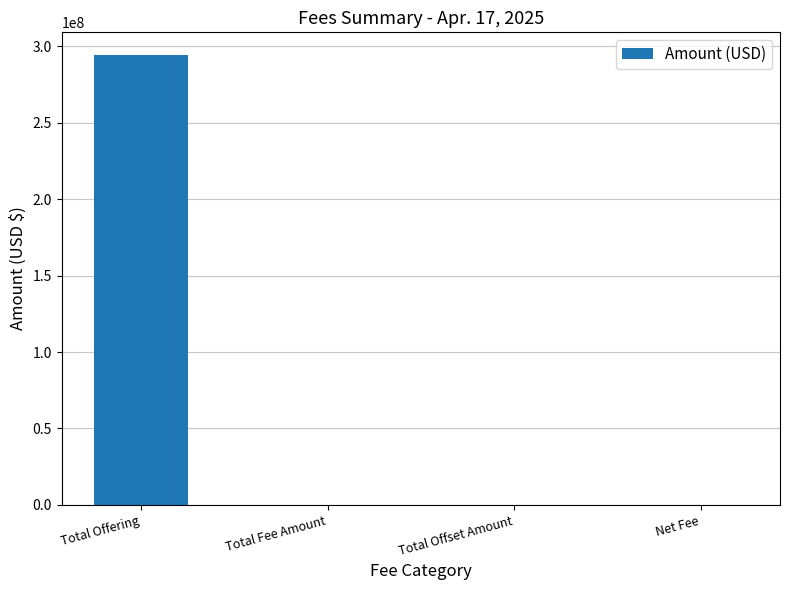

What value does the data have at Total Offering?

294480000.0